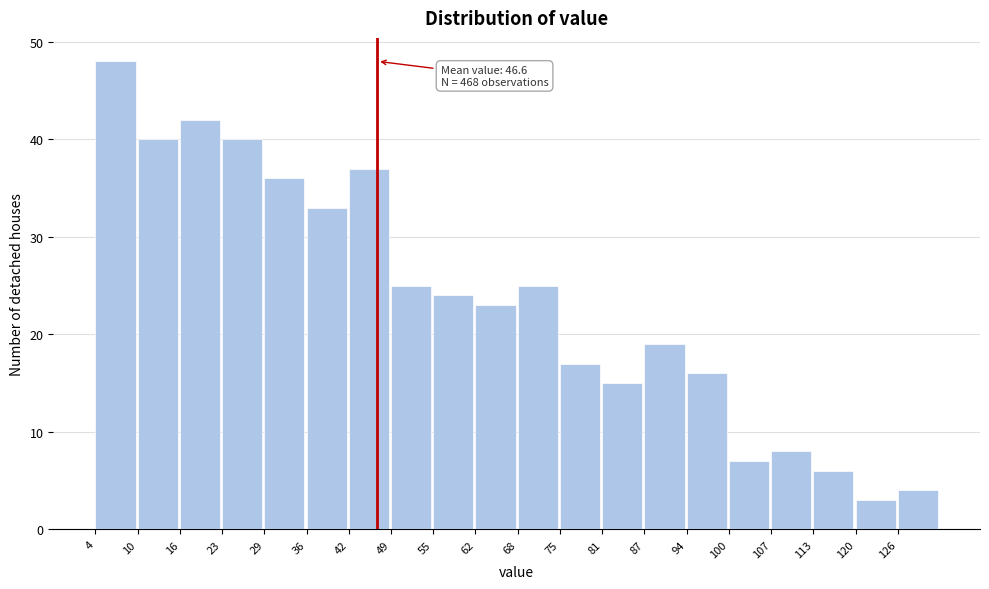

Over which range of the x-axis is the bar tallest?

4 to 10